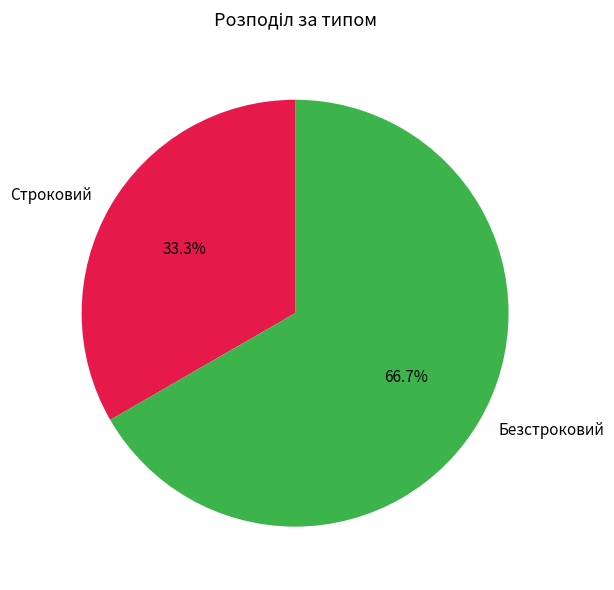

Do Строковий and Безстроковий together represent more than half of the pie?

Yes